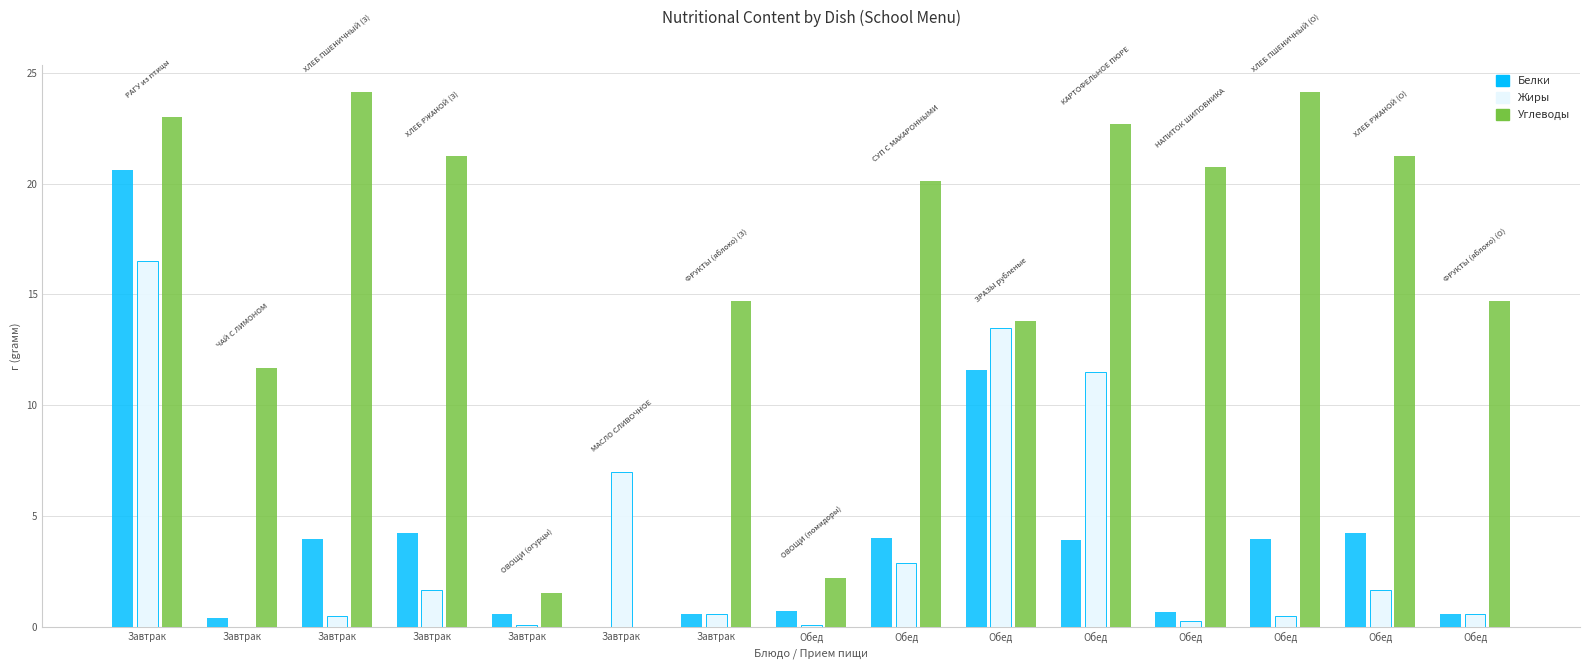

How many positive values does the Углеводы series have?

14